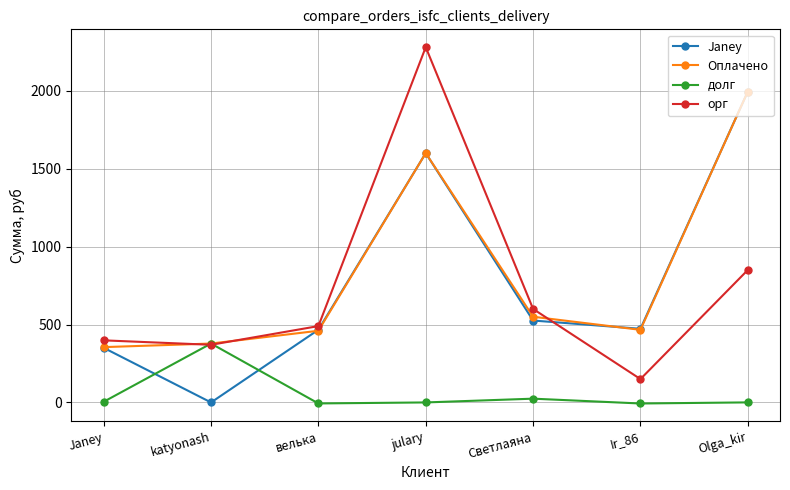

What are all the series names shown in the legend?

Janey, Оплачено, долг, орг